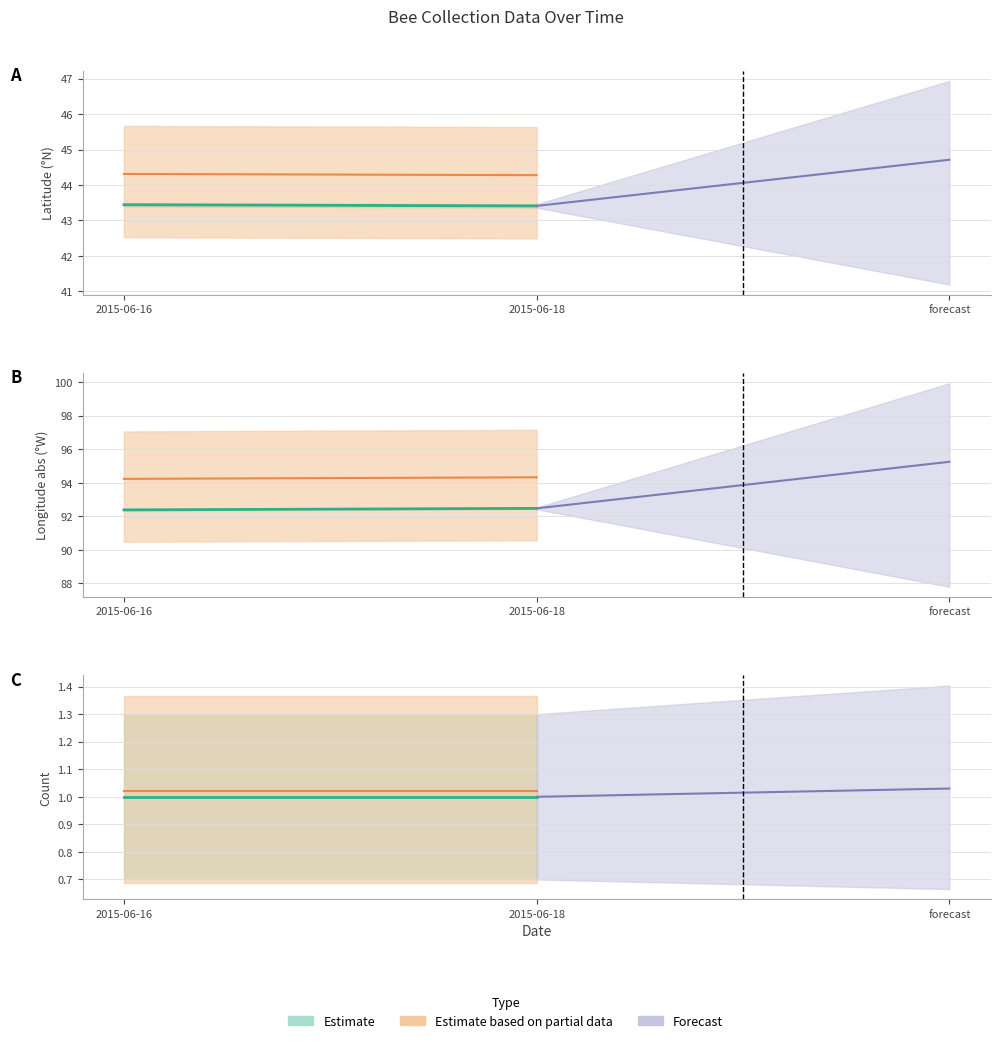

At which category does the chart reach its minimum across all series?

2015-06-18